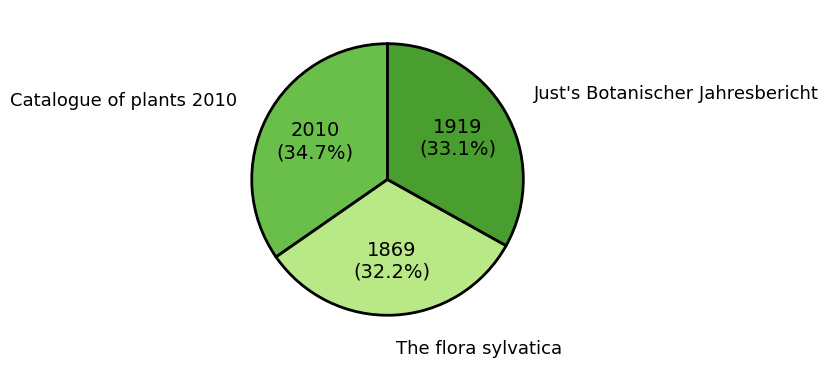

Which slice is the smallest?

The flora sylvatica